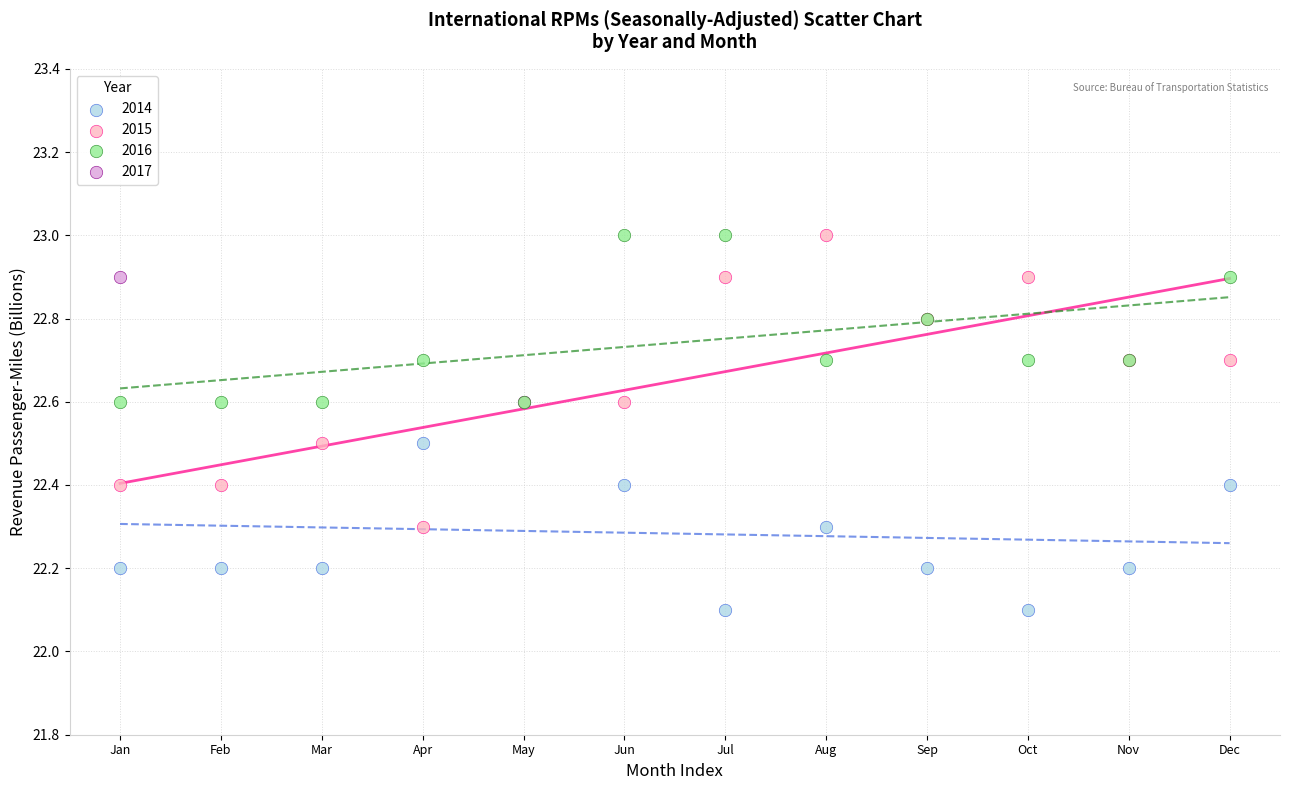

What are all the series names shown in the legend?

2014, 2015, 2016, 2017